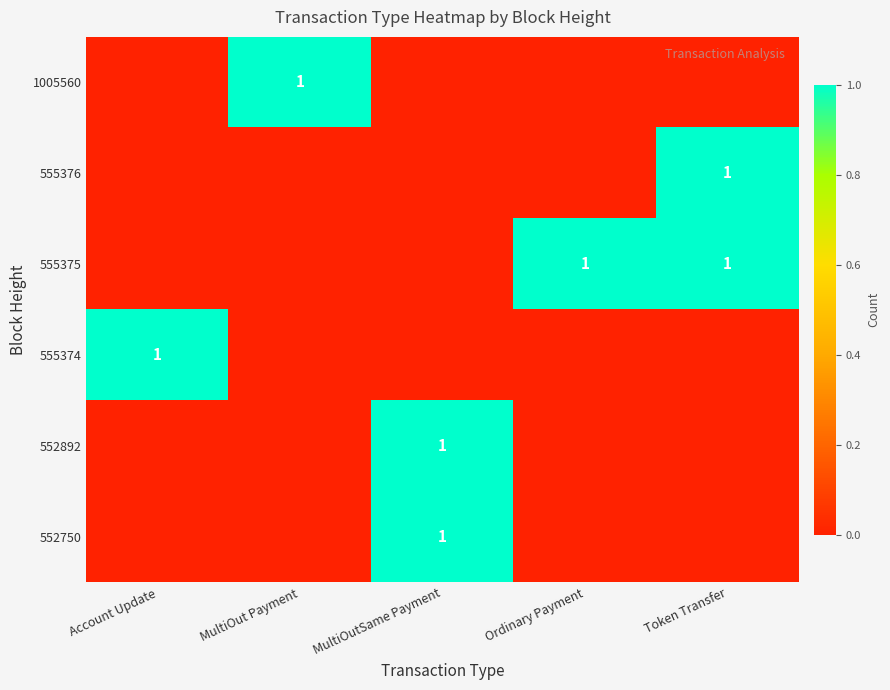

The 555374 series shows 1 at Account Update. True or false?

True